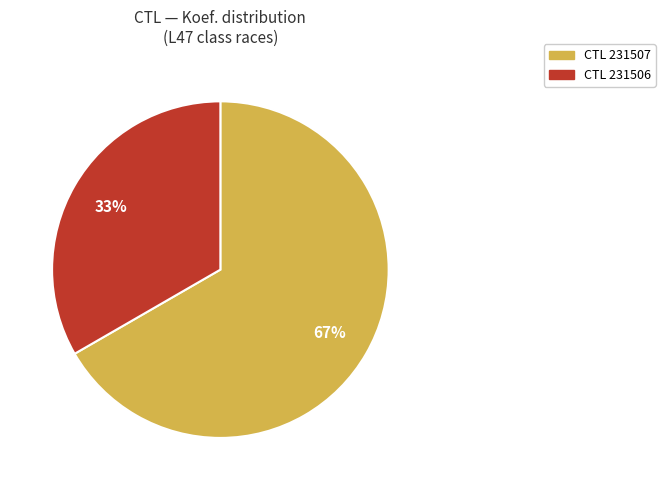

To the nearest percent, what is the average slice percentage?

50%